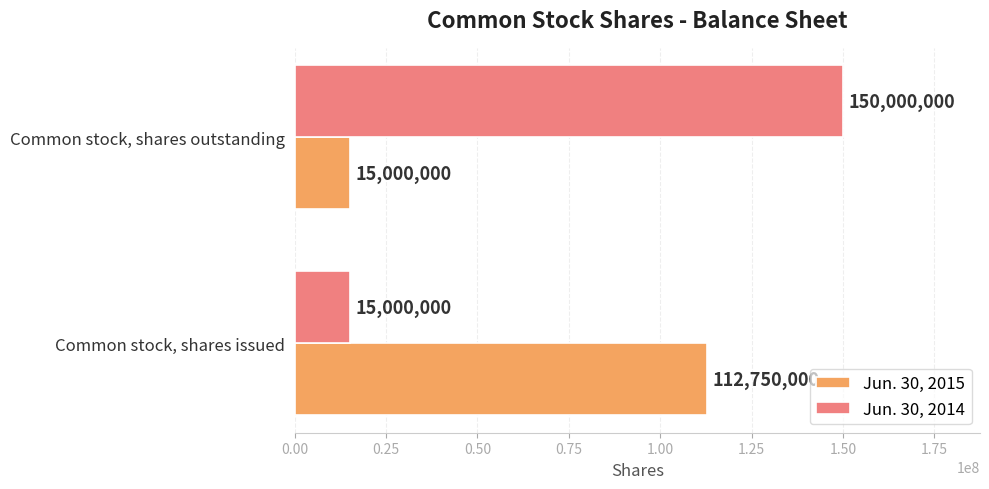

Count the Jun. 30, 2014 values in the range 15000000 to 150000000.

2